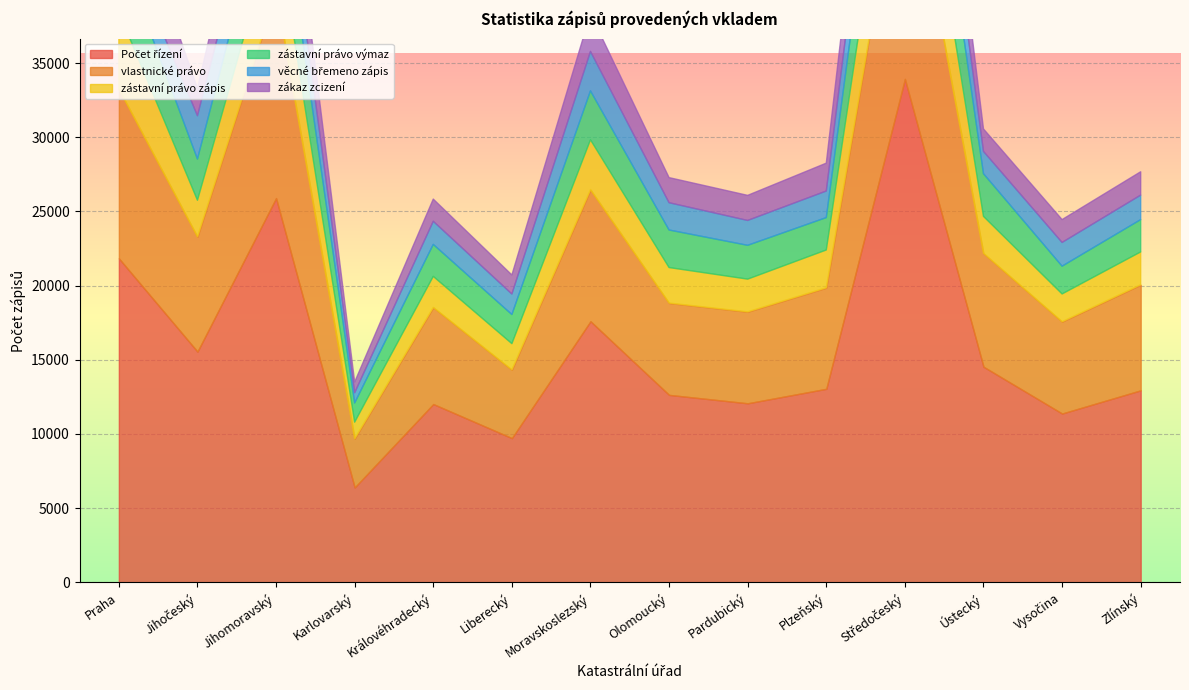

Where does the zákaz zcizení series first go above 1692?

Praha